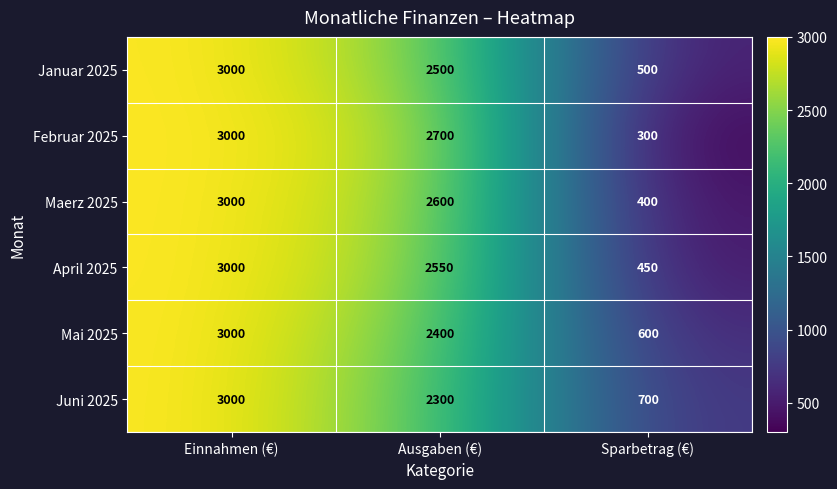

The Juni 2025 series shows 3000 at Einnahmen (€). True or false?

True